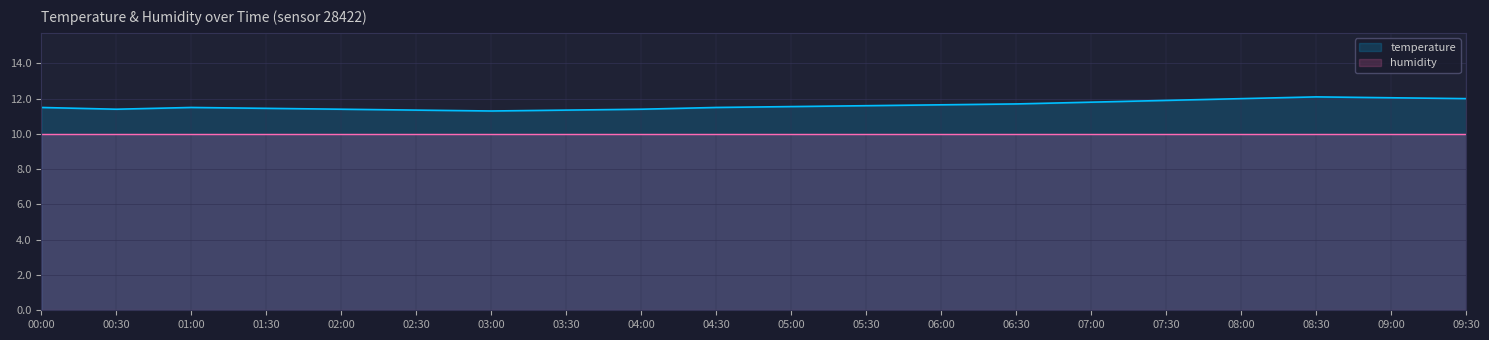

What value does the humidity series have at 06:00?

10.0